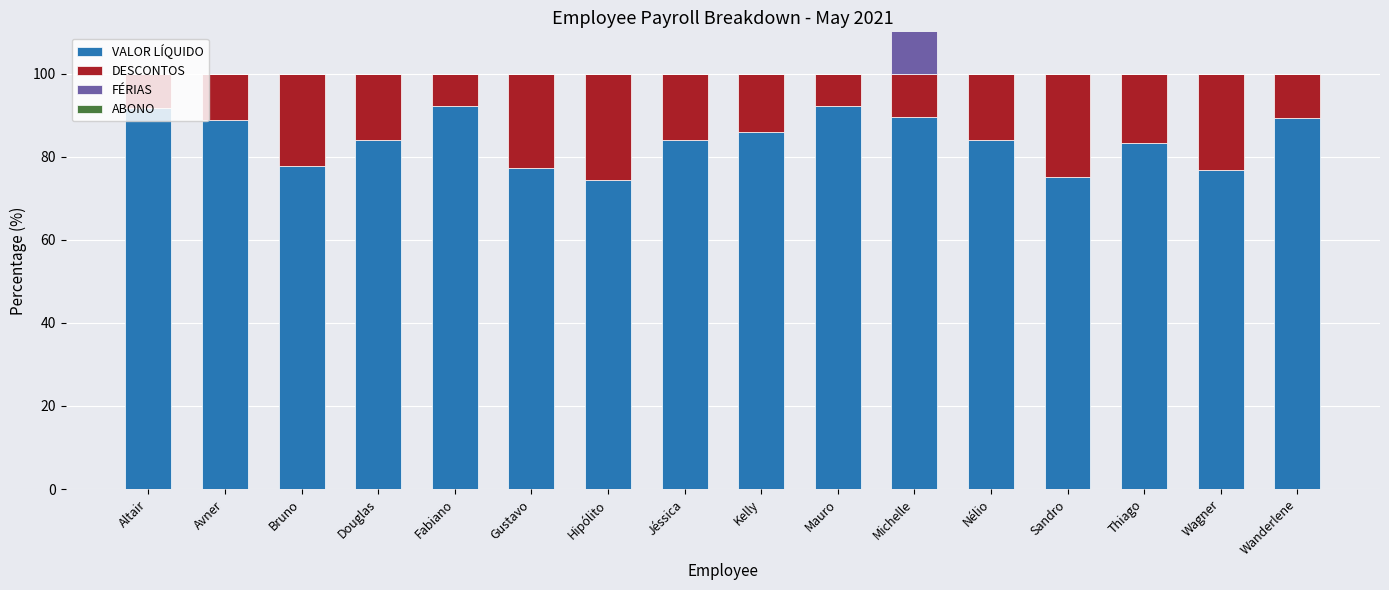

Reading left to right, transcribe all the data shown in this chart.

VALOR LÍQUIDO: 91.8	88.9	77.9	84.2	92.1	77.4	74.5	84.2	85.9	92.1	89.7	84.2	75.1	83.4	76.8	89.4
DESCONTOS: 8.2	11.1	22.1	15.8	7.9	22.6	25.5	15.8	14.1	7.9	10.3	15.8	24.9	16.6	23.2	10.6
FÉRIAS: 0.0	0.0	0.0	0.0	0.0	0.0	0.0	0.0	0.0	0.0	53.3	0.0	0.0	0.0	0.0	0.0
ABONO: 0.0	0.0	0.0	0.0	0.0	0.0	0.0	0.0	0.0	0.0	26.7	0.0	0.0	0.0	0.0	0.0